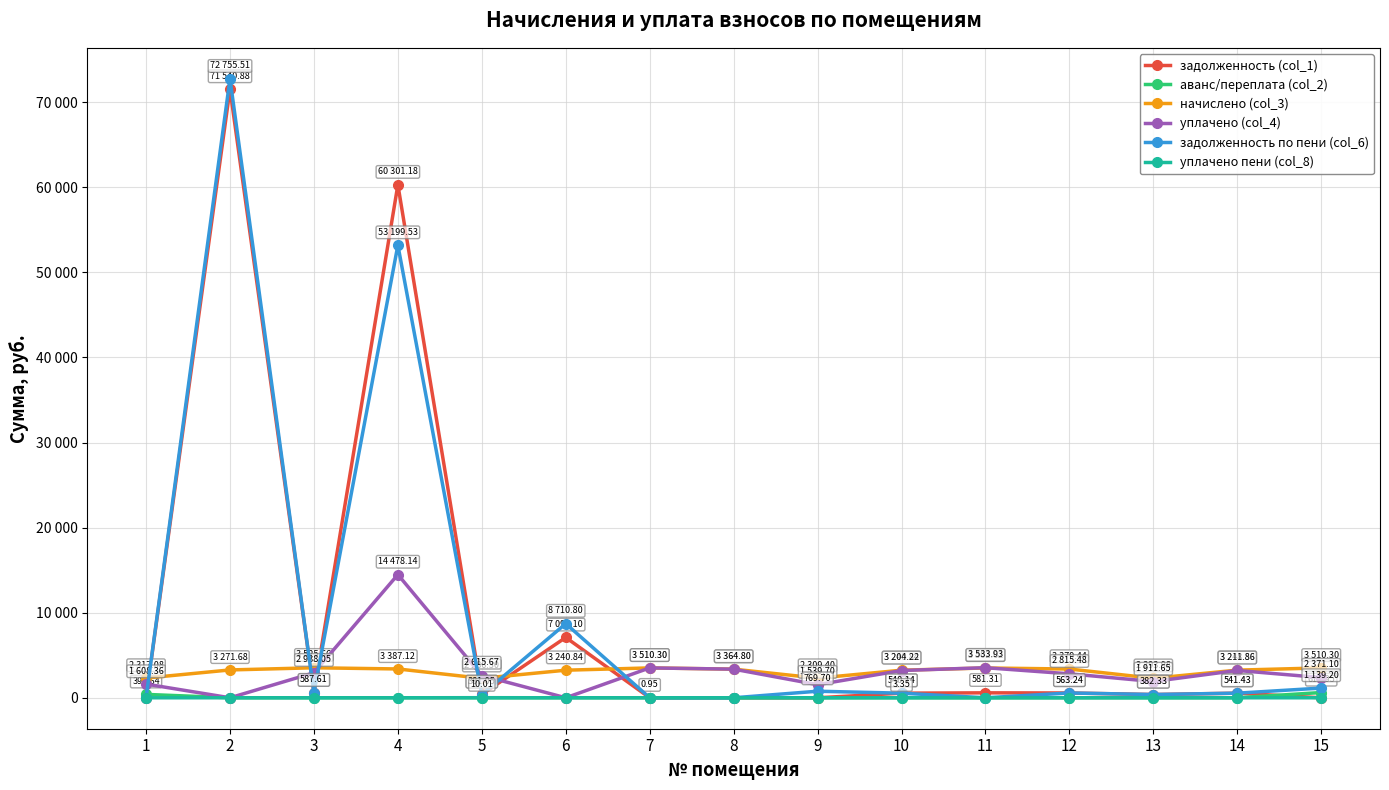

Does the chart have visible grid lines?

Yes